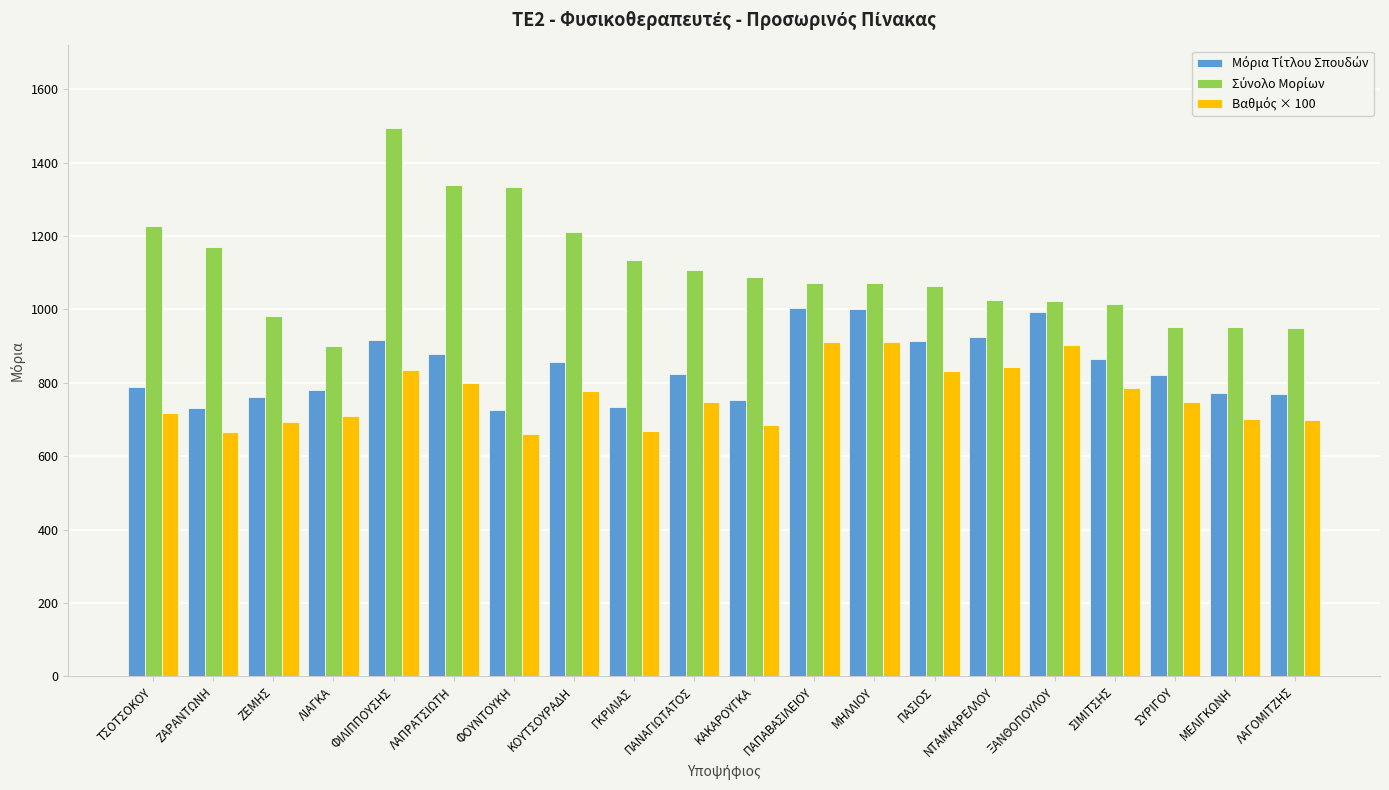

What is the smallest value displayed?

660.0